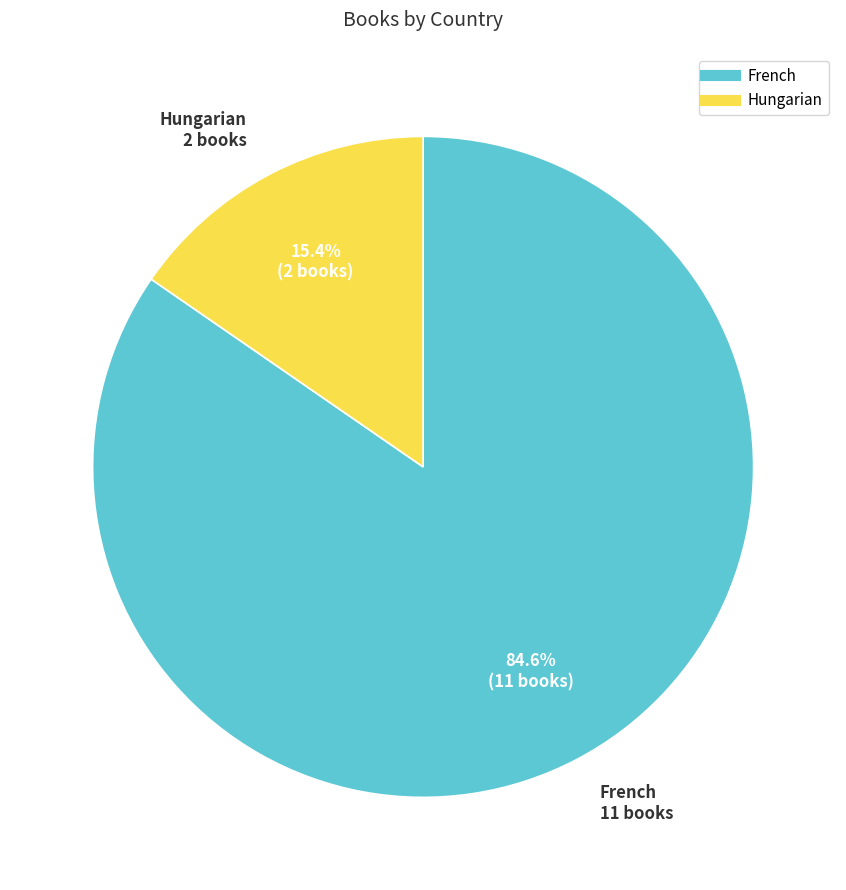

How much of the chart is everything except Hungarian?

84.6%